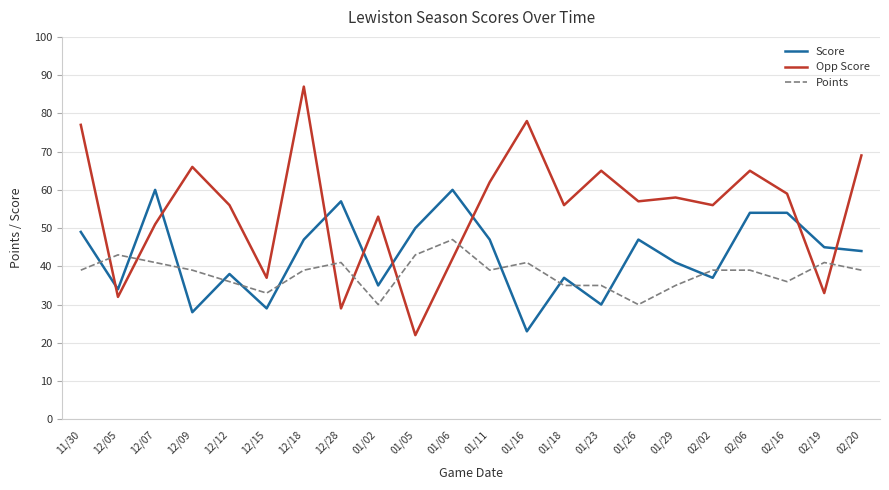

Reading right to left, what are all the values shown in this chart?

Score: 02/20=44	02/19=45	02/16=54	02/06=54	02/02=37	01/29=41	01/26=47	01/23=30	01/18=37	01/16=23	01/11=47	01/06=60	01/05=50	01/02=35	12/28=57	12/18=47	12/15=29	12/12=38	12/09=28	12/07=60	12/05=34	11/30=49
Opp Score: 02/20=69	02/19=33	02/16=59	02/06=65	02/02=56	01/29=58	01/26=57	01/23=65	01/18=56	01/16=78	01/11=62	01/06=42	01/05=22	01/02=53	12/28=29	12/18=87	12/15=37	12/12=56	12/09=66	12/07=51	12/05=32	11/30=77
Points: 02/20=39	02/19=41	02/16=36	02/06=39	02/02=39	01/29=35	01/26=30	01/23=35	01/18=35	01/16=41	01/11=39	01/06=47	01/05=43	01/02=30	12/28=41	12/18=39	12/15=33	12/12=36	12/09=39	12/07=41	12/05=43	11/30=39